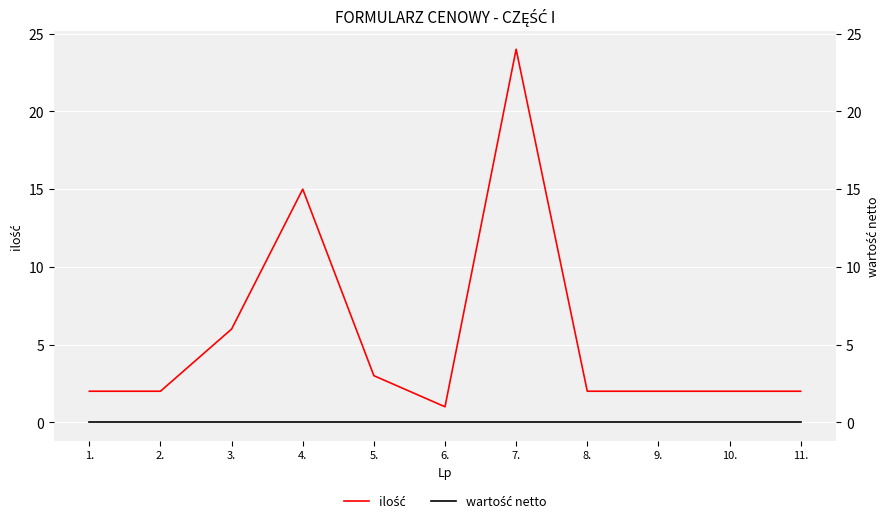

Which series has the largest total across all categories?

ilość